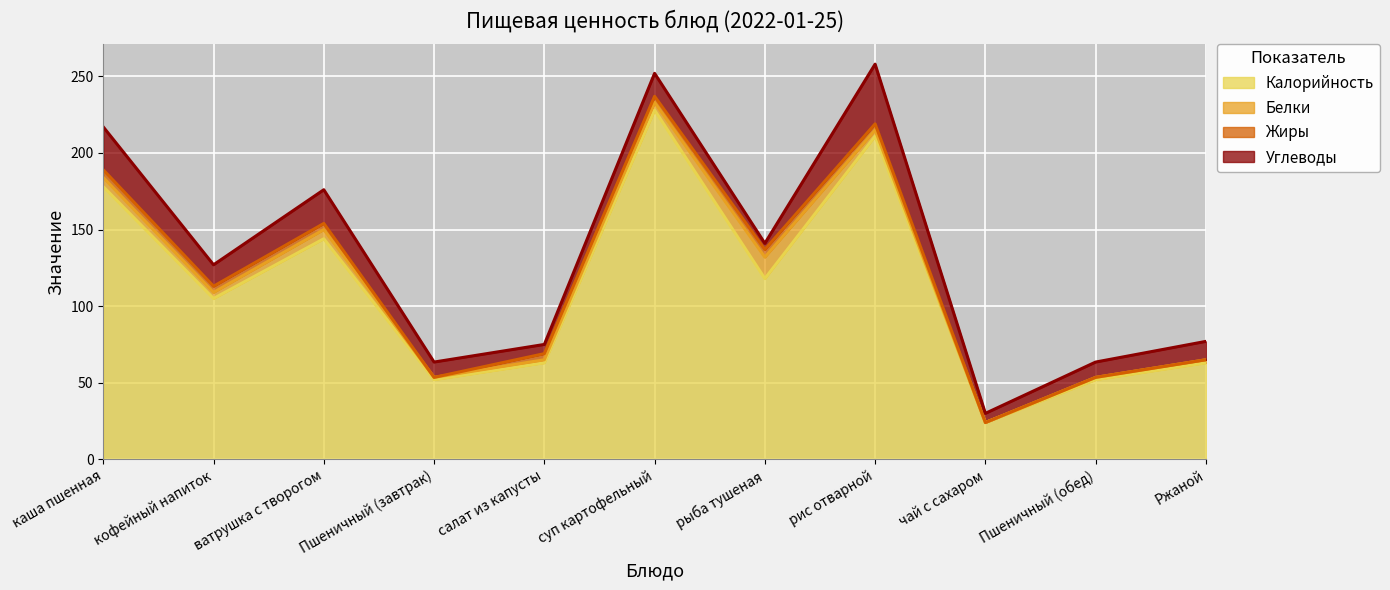

What is the approximate value of Белки at рыба тушеная?

14.0